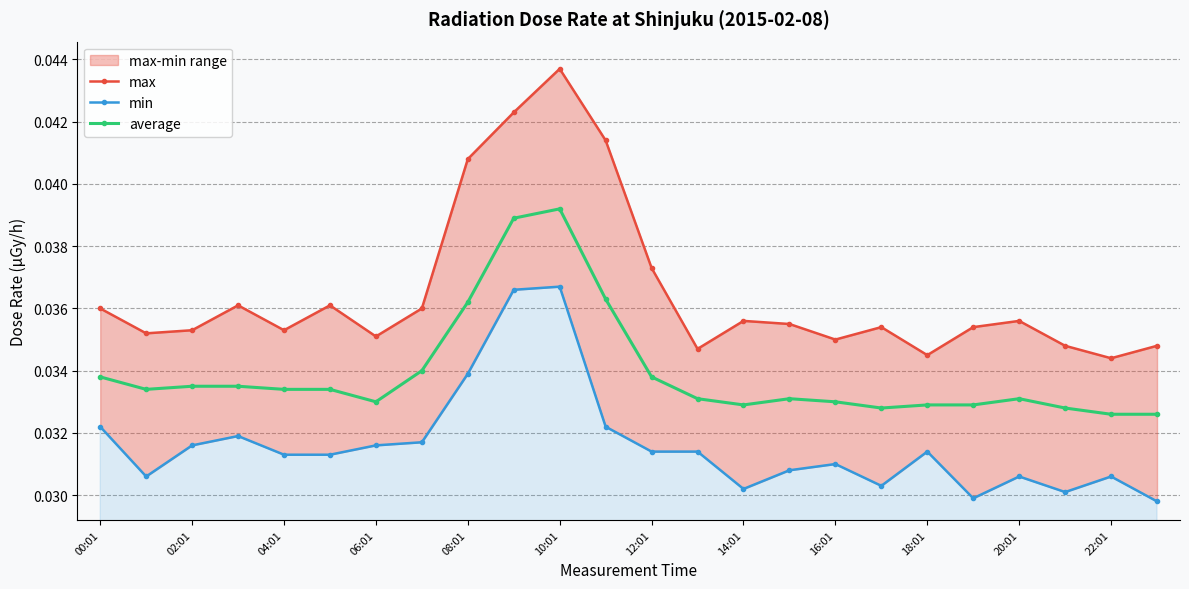

Where is min nearest to the value 0?

23